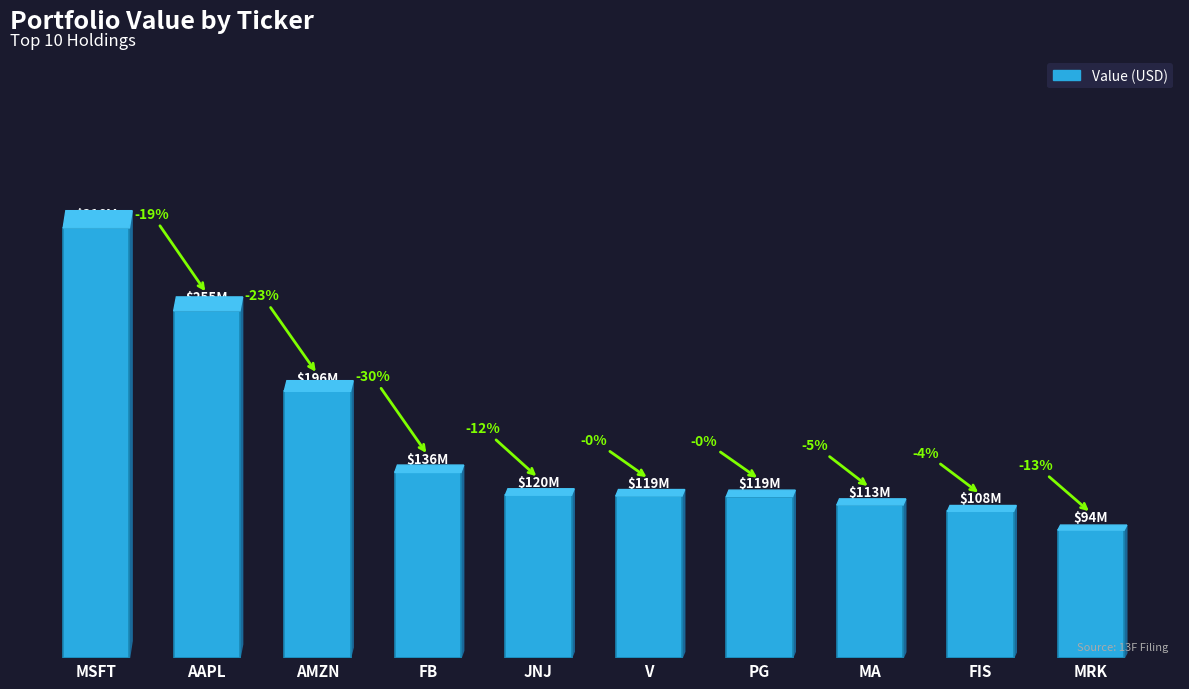

What is the label of the 5th bar from the left?

JNJ